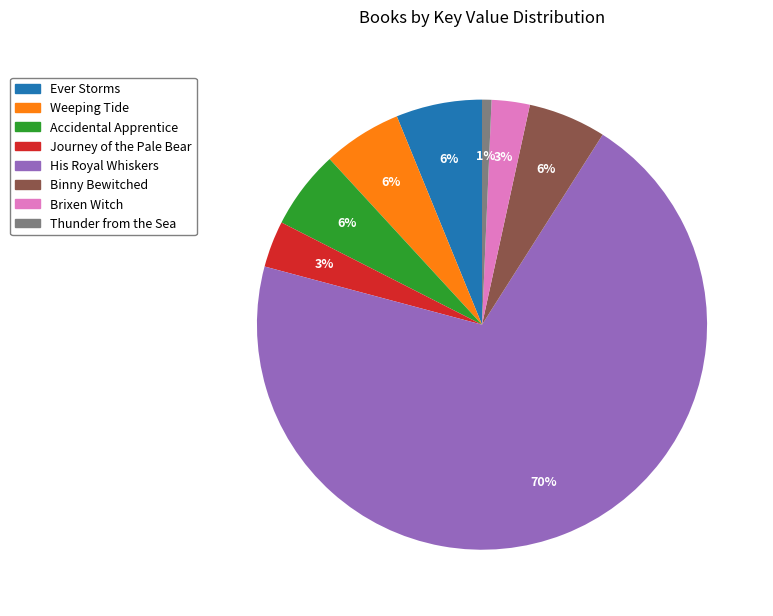

Which category accounts for the majority?

His Royal Whiskers